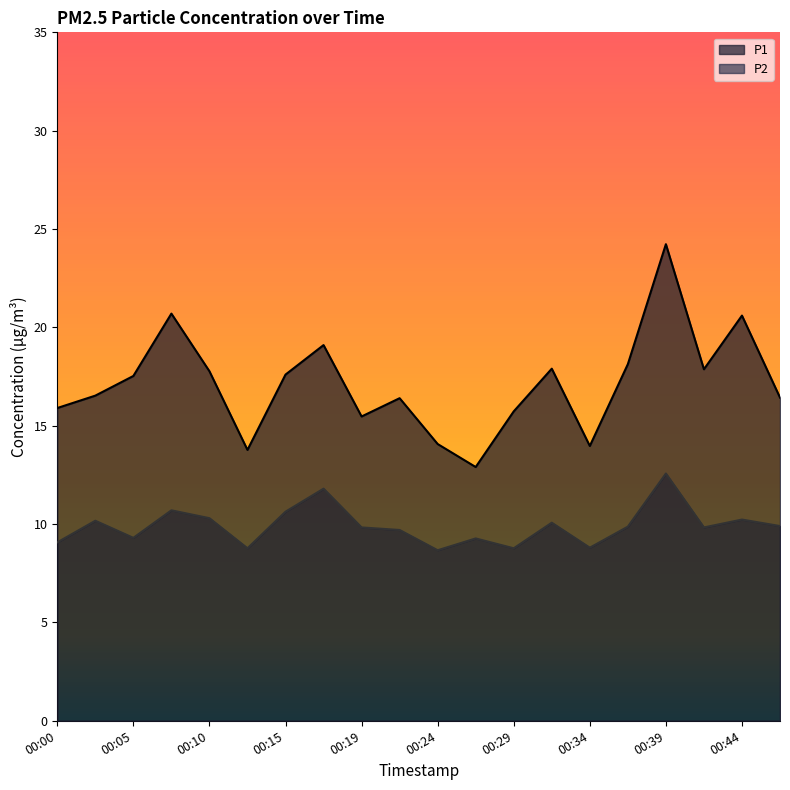

Between 00:10 and 00:46, which series saw the biggest shift?

P1